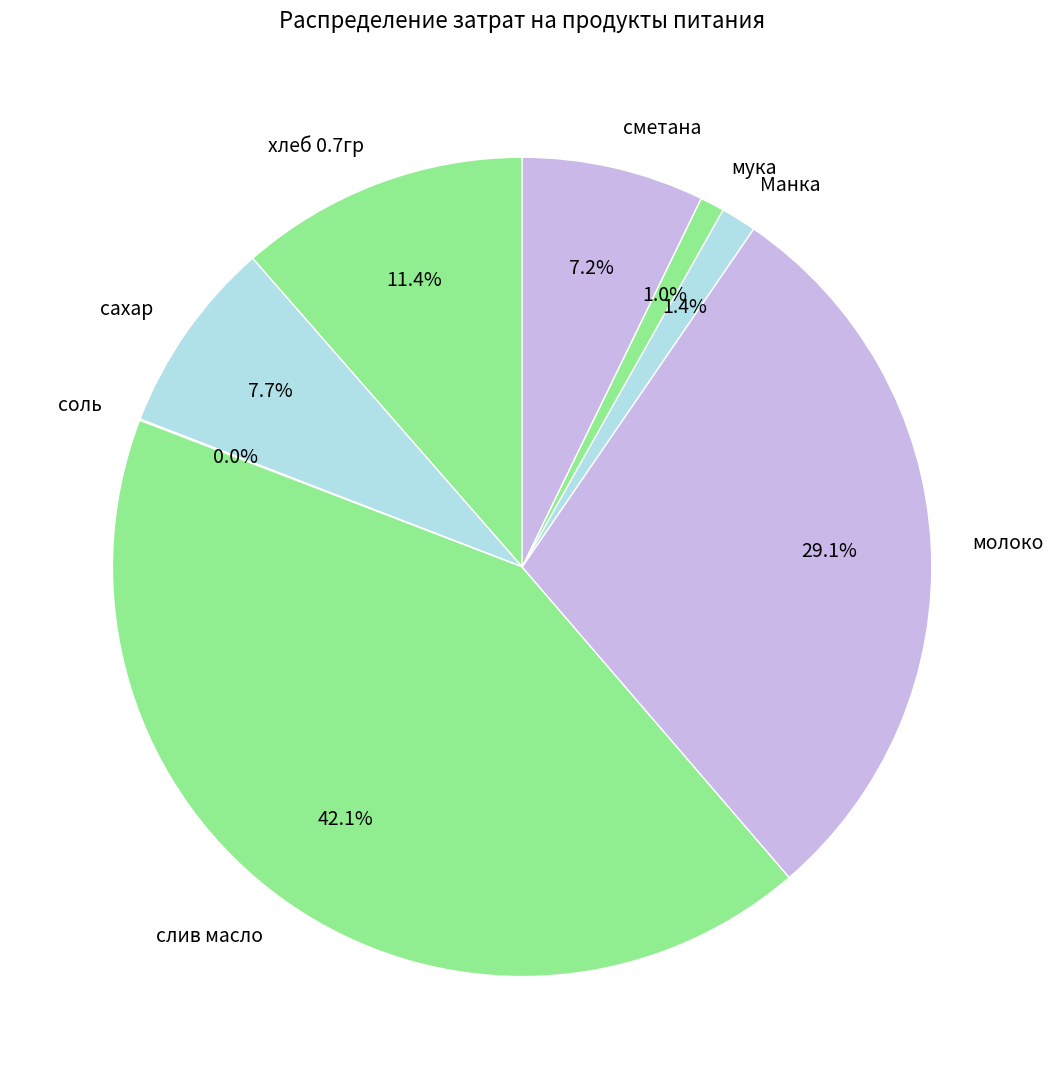

Do сметана and мука together represent more than half of the pie?

No